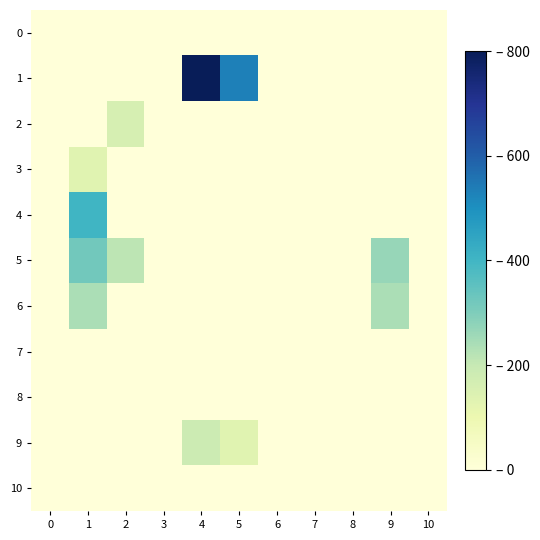

List the series in order of their peak value, lowest first.

0, 7, 8, 10, 3, 2, 9, 6, 5, 4, 1